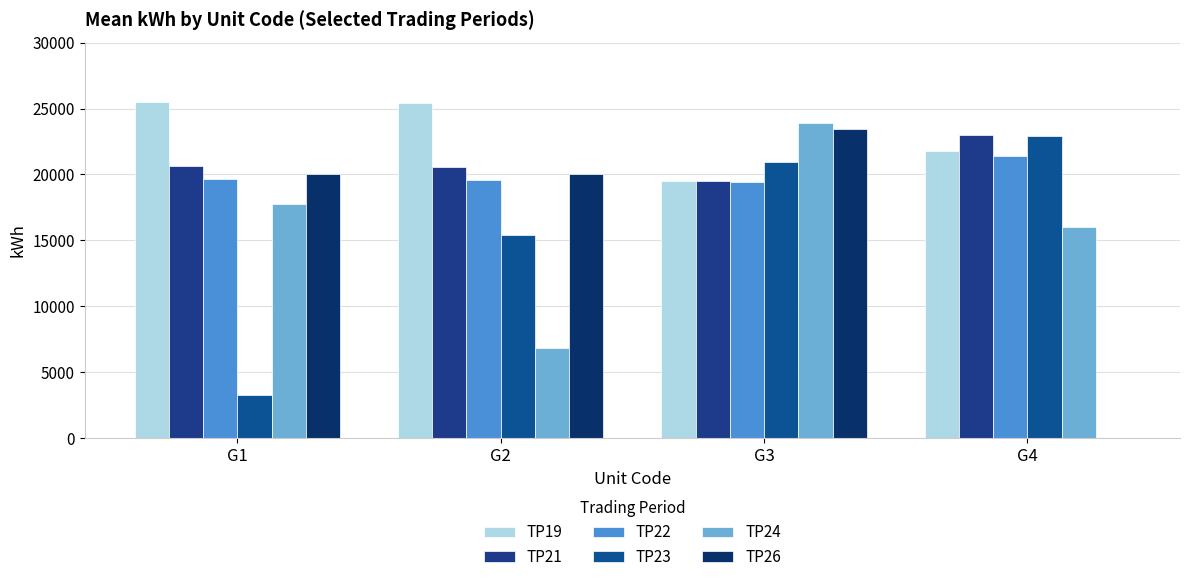

Which label corresponds to the smallest value in the chart?

G4